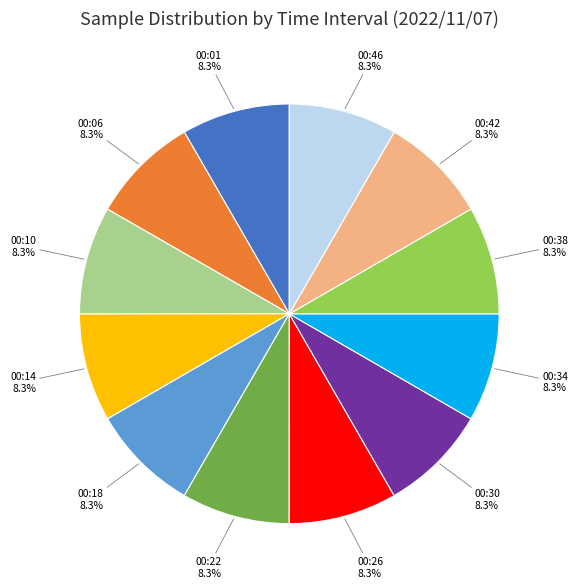

Is there a majority slice in this chart?

No